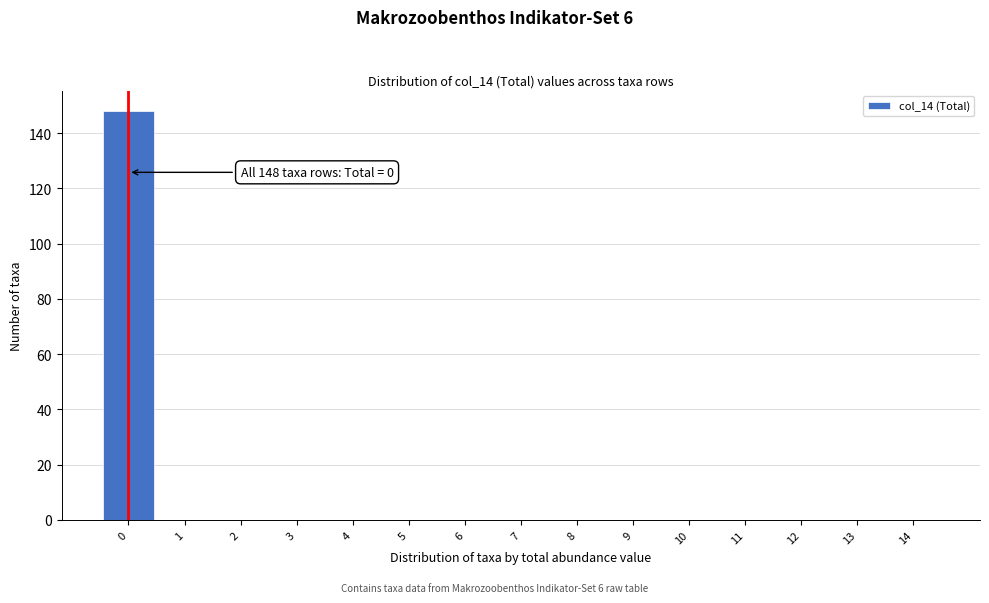

Reading right to left, what are all the values shown in this chart?

14=0	13=0	12=0	11=0	10=0	9=0	8=0	7=0	6=0	5=0	4=0	3=0	2=0	1=0	0=148